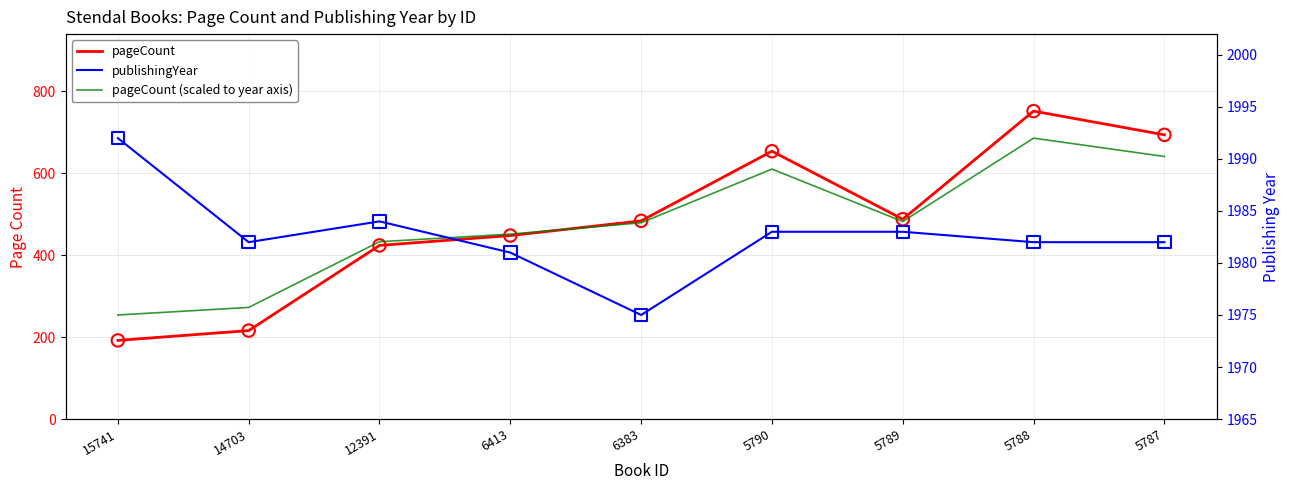

Which series reaches the maximum Y coordinate?

publishingYear